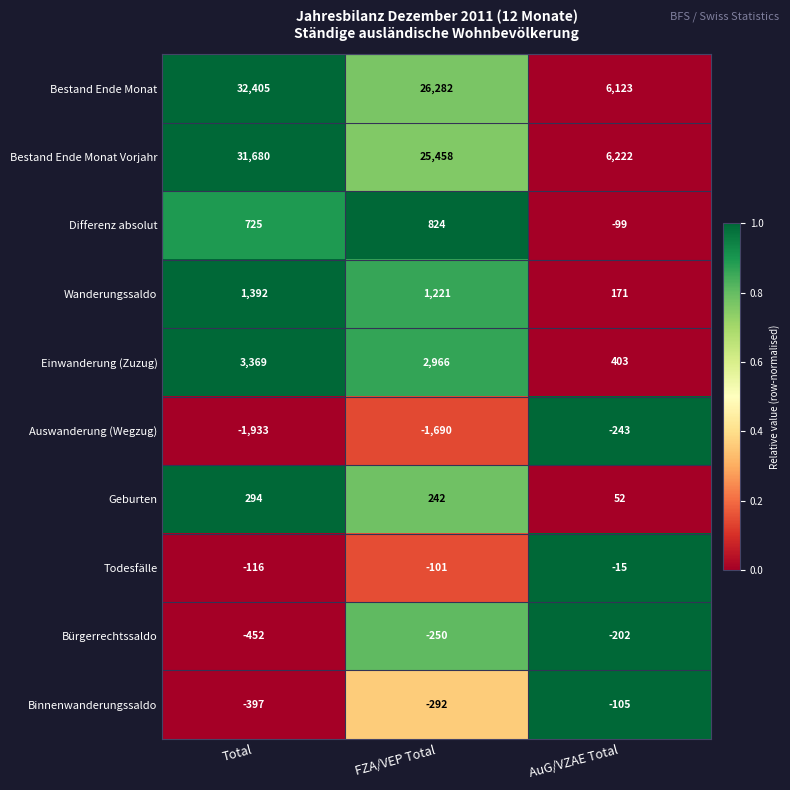

Between Total and AuG/VZAE Total, which series saw the biggest shift?

Bestand Ende Monat